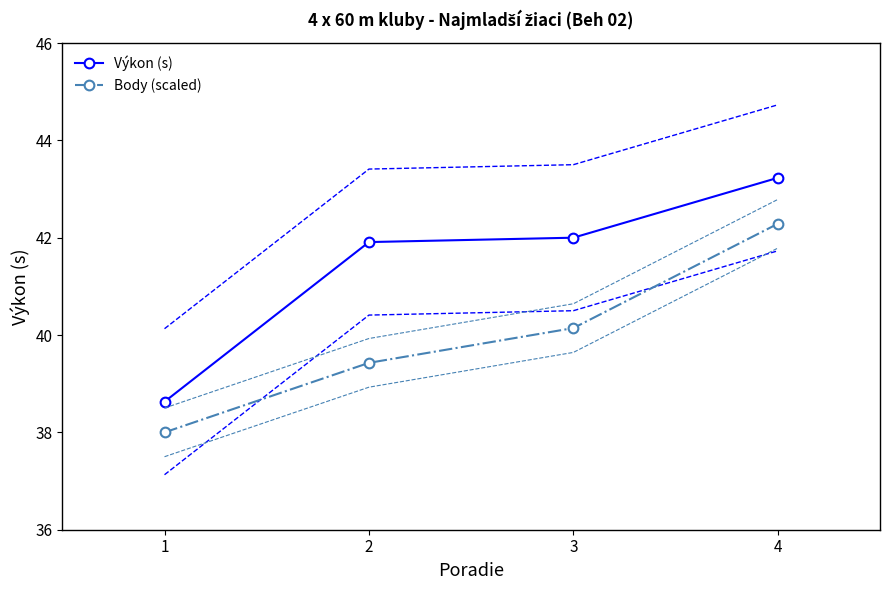

List the series in order of their peak value, highest first.

Výkon (s), Body (scaled)